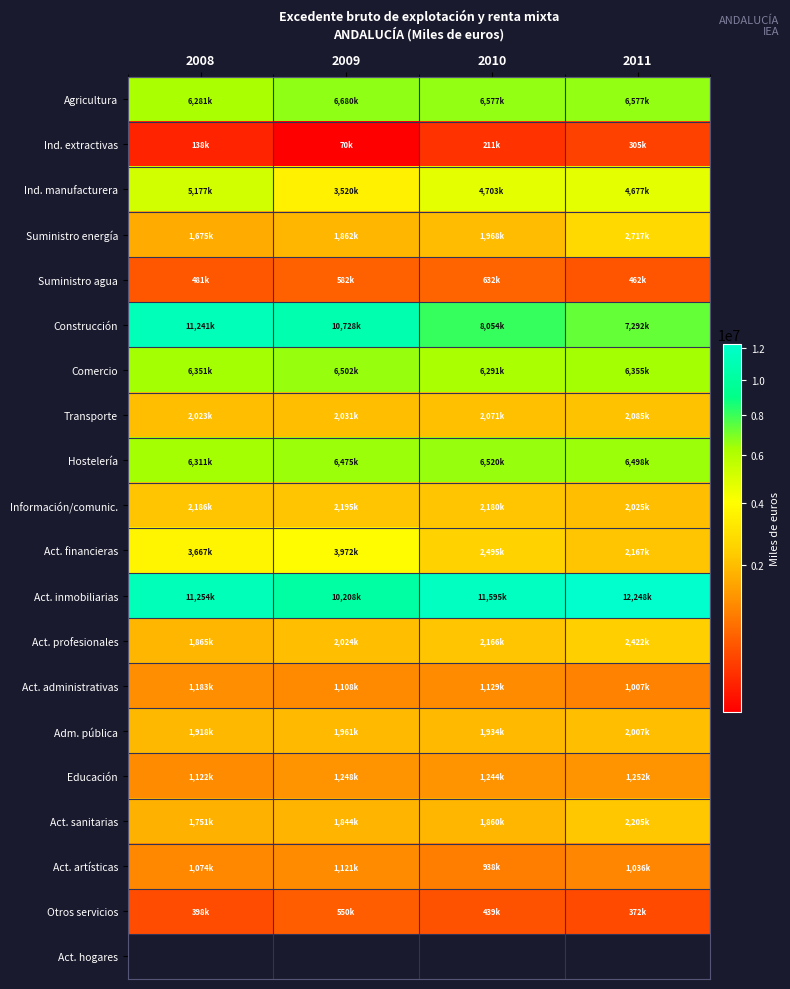

What is the minimum value shown in the chart?

70973.0